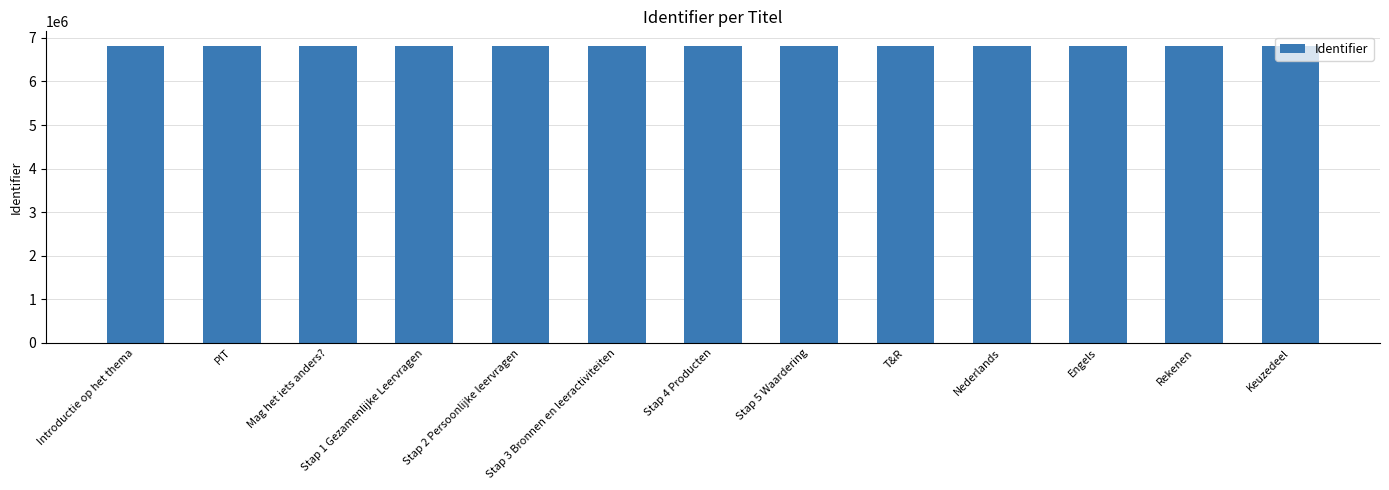

What is the greatest value displayed?

6808912